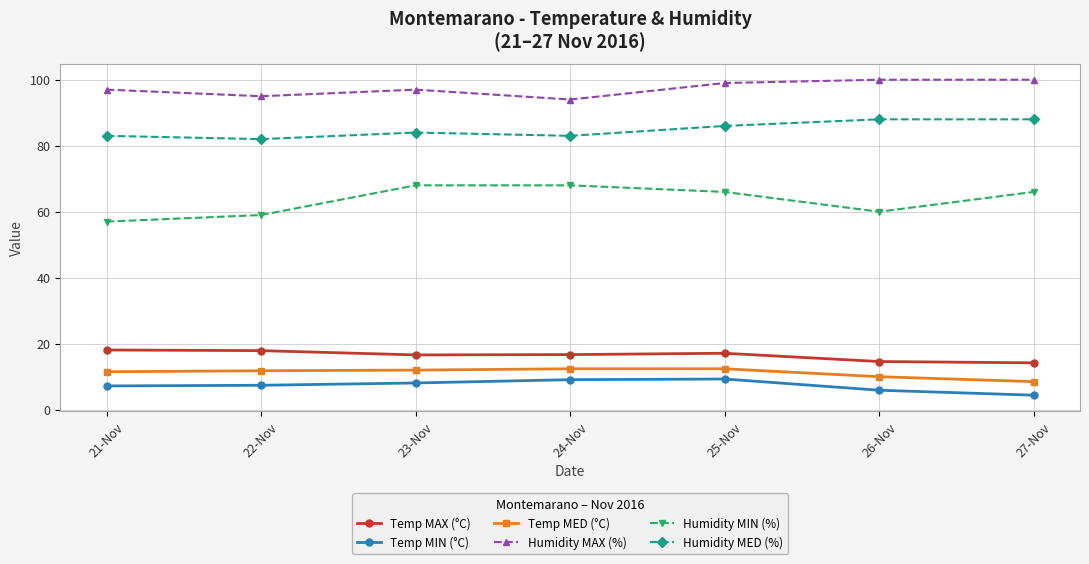

True or false: Temp MED (°C) and Humidity MED (%) intersect in this chart.

False